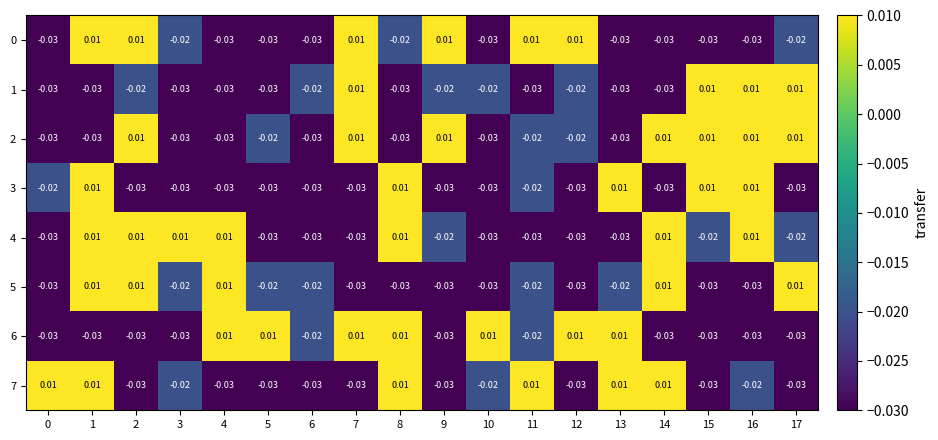

Reading right to left, extract all data points from this chart.

0: 17=-0.0	16=-0.0	15=-0.0	14=-0.0	13=-0.0	12=0.0	11=0.0	10=-0.0	9=0.0	8=-0.0	7=0.0	6=-0.0	5=-0.0	4=-0.0	3=-0.0	2=0.0	1=0.0	0=-0.0
1: 17=0.0	16=0.0	15=0.0	14=-0.0	13=-0.0	12=-0.0	11=-0.0	10=-0.0	9=-0.0	8=-0.0	7=0.0	6=-0.0	5=-0.0	4=-0.0	3=-0.0	2=-0.0	1=-0.0	0=-0.0
2: 17=0.0	16=0.0	15=0.0	14=0.0	13=-0.0	12=-0.0	11=-0.0	10=-0.0	9=0.0	8=-0.0	7=0.0	6=-0.0	5=-0.0	4=-0.0	3=-0.0	2=0.0	1=-0.0	0=-0.0
3: 17=-0.0	16=0.0	15=0.0	14=-0.0	13=0.0	12=-0.0	11=-0.0	10=-0.0	9=-0.0	8=0.0	7=-0.0	6=-0.0	5=-0.0	4=-0.0	3=-0.0	2=-0.0	1=0.0	0=-0.0
4: 17=-0.0	16=0.0	15=-0.0	14=0.0	13=-0.0	12=-0.0	11=-0.0	10=-0.0	9=-0.0	8=0.0	7=-0.0	6=-0.0	5=-0.0	4=0.0	3=0.0	2=0.0	1=0.0	0=-0.0
5: 17=0.0	16=-0.0	15=-0.0	14=0.0	13=-0.0	12=-0.0	11=-0.0	10=-0.0	9=-0.0	8=-0.0	7=-0.0	6=-0.0	5=-0.0	4=0.0	3=-0.0	2=0.0	1=0.0	0=-0.0
6: 17=-0.0	16=-0.0	15=-0.0	14=-0.0	13=0.0	12=0.0	11=-0.0	10=0.0	9=-0.0	8=0.0	7=0.0	6=-0.0	5=0.0	4=0.0	3=-0.0	2=-0.0	1=-0.0	0=-0.0
7: 17=-0.0	16=-0.0	15=-0.0	14=0.0	13=0.0	12=-0.0	11=0.0	10=-0.0	9=-0.0	8=0.0	7=-0.0	6=-0.0	5=-0.0	4=-0.0	3=-0.0	2=-0.0	1=0.0	0=0.0